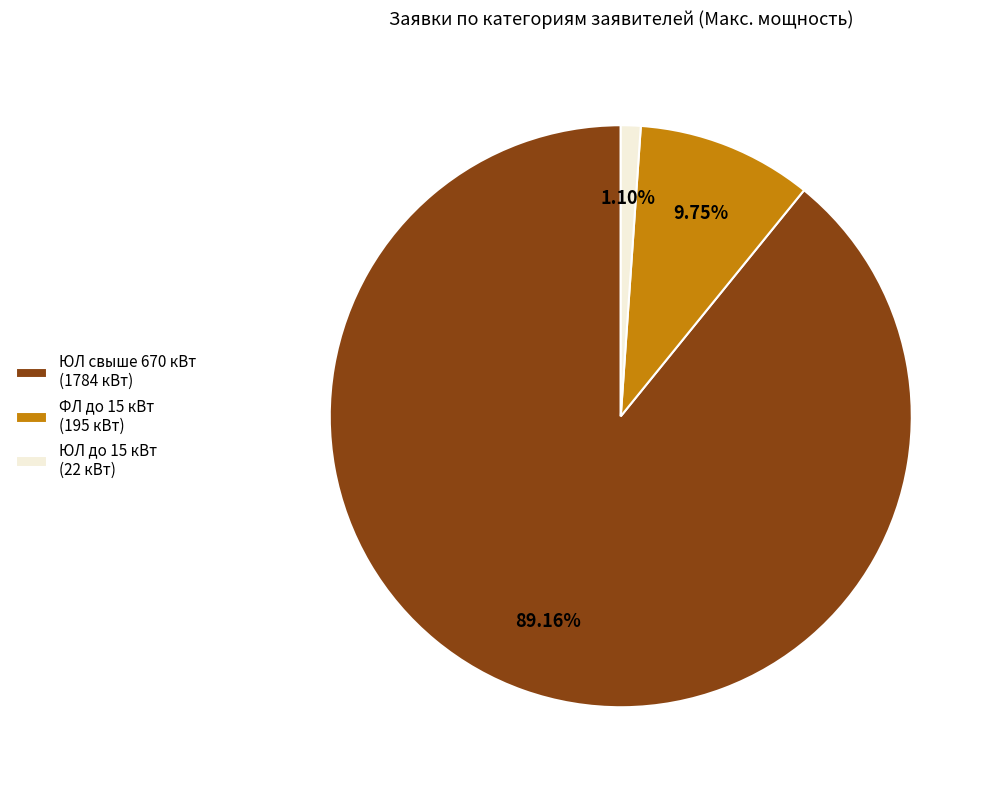

Rank the categories by value from lowest to highest.

ЮЛ до 15 кВт (22 кВт), ФЛ до 15 кВт (195 кВт), ЮЛ свыше 670 кВт (1784 кВт)